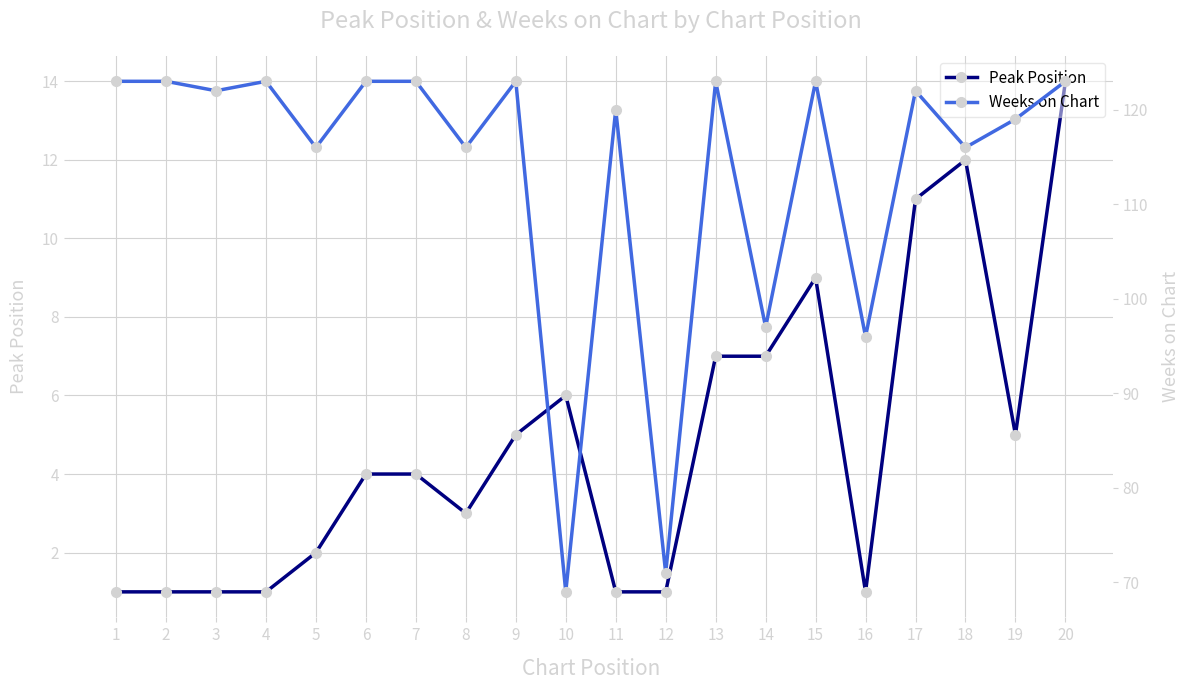

True or false: Weeks on Chart and Peak Position intersect in this chart.

False